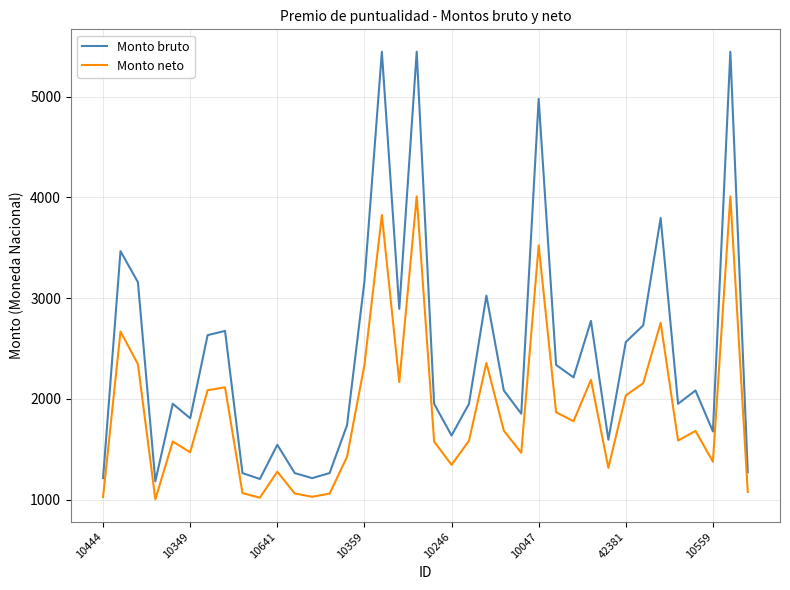

Which series has the largest total across all categories?

Monto bruto